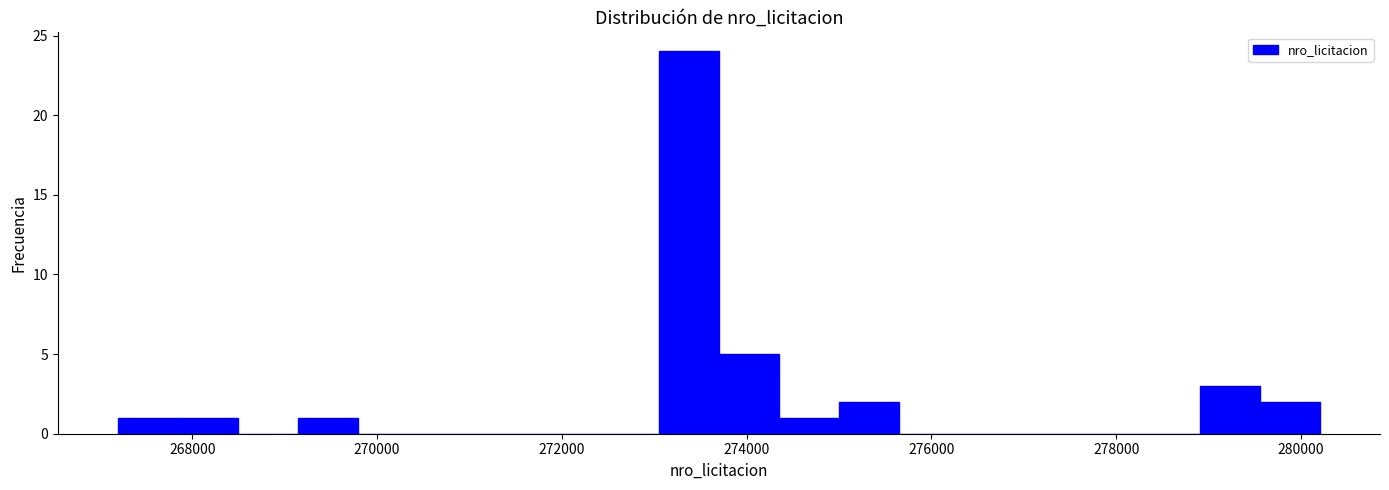

Read against the x-axis, roughly where is the centre of the tallest bar?

273400